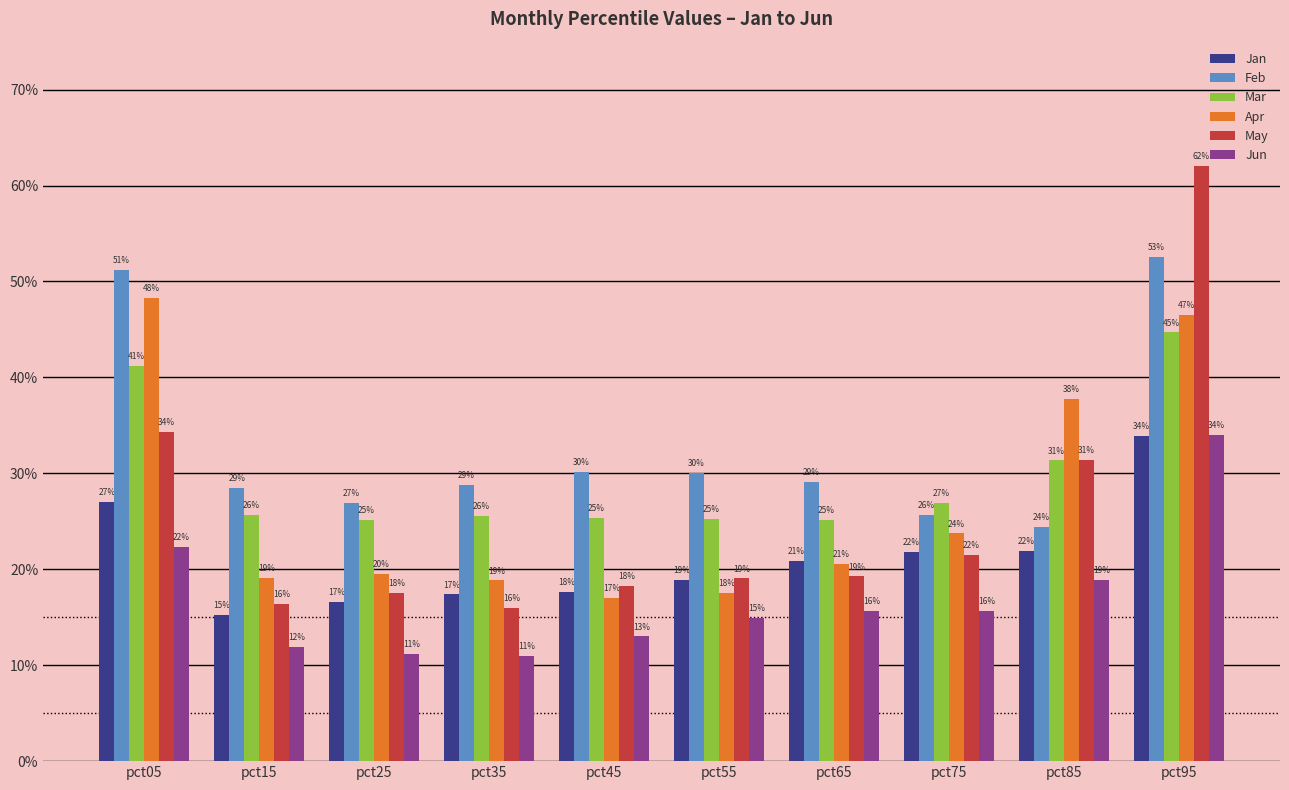

How many Apr values are between 0 and 1?

10